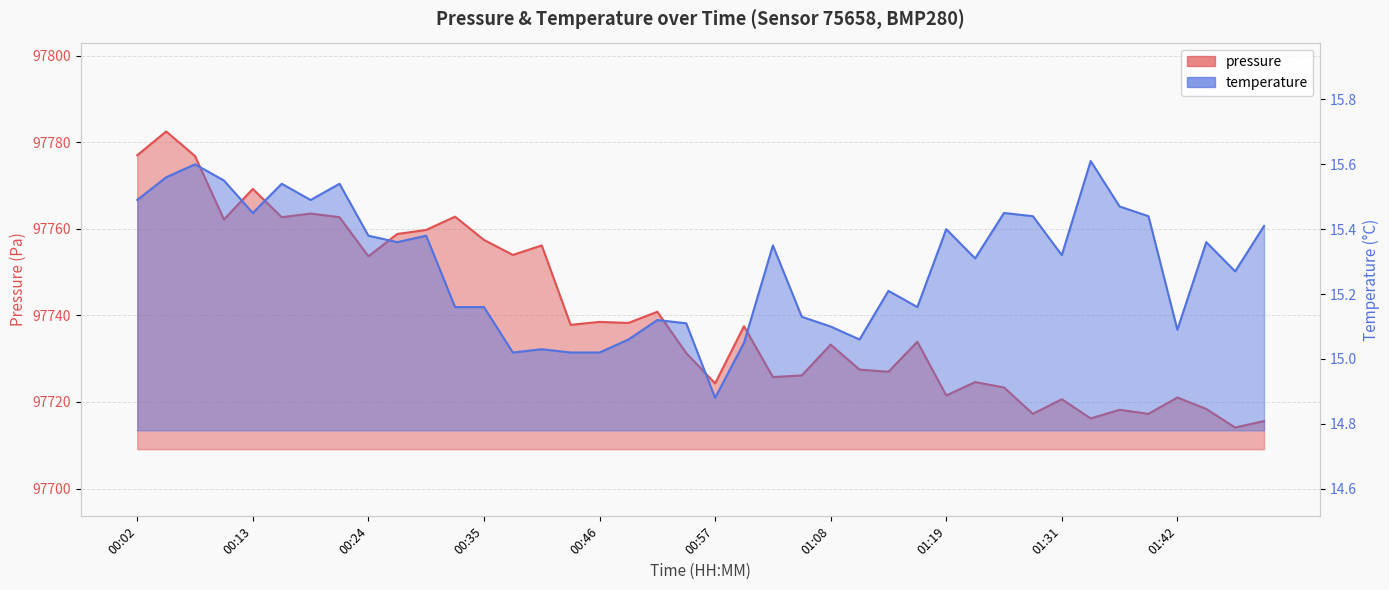

Rank the series by their maximum value, from lowest to highest.

temperature, pressure